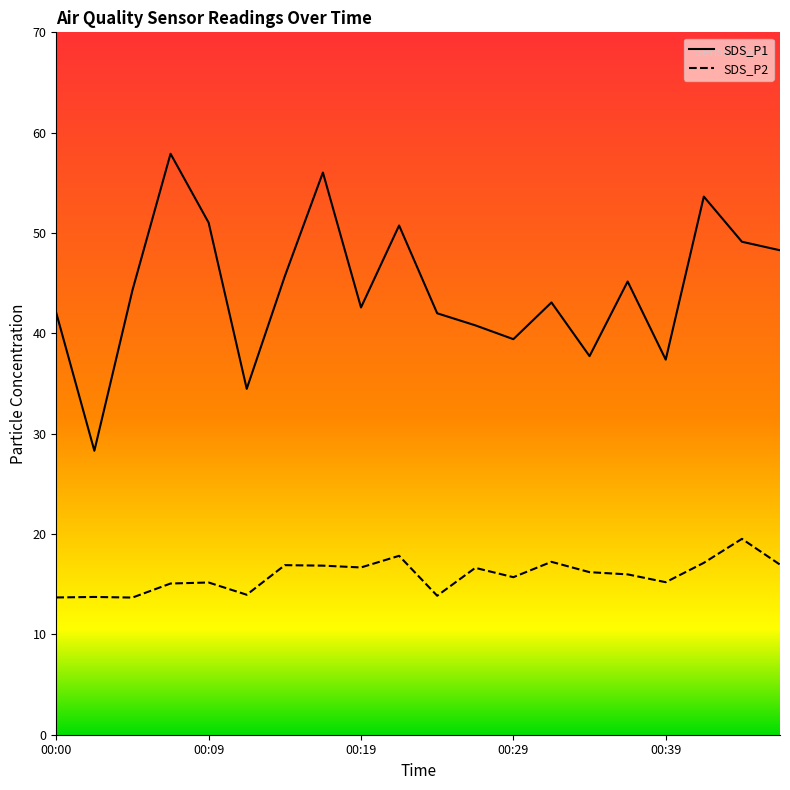

What is the total value across all series at 00:34?

53.9